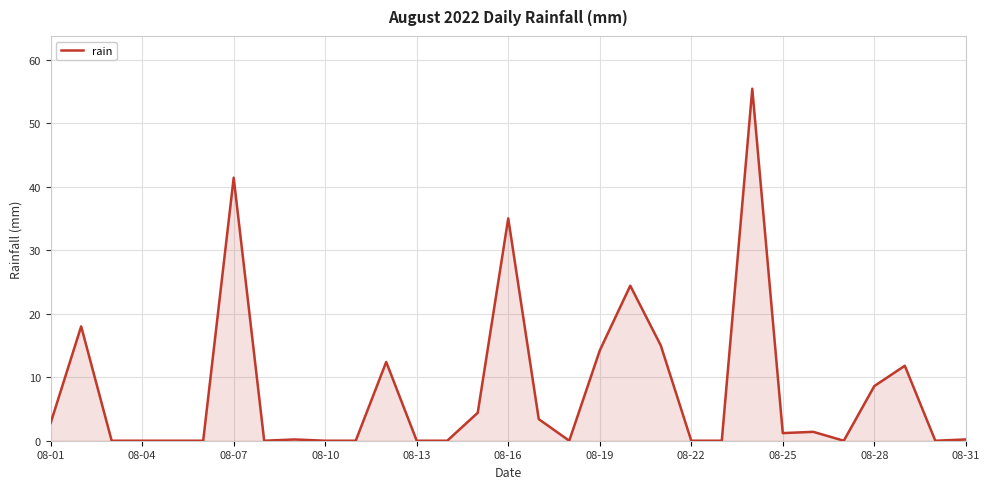

What is the maximum value shown in the chart?

55.4